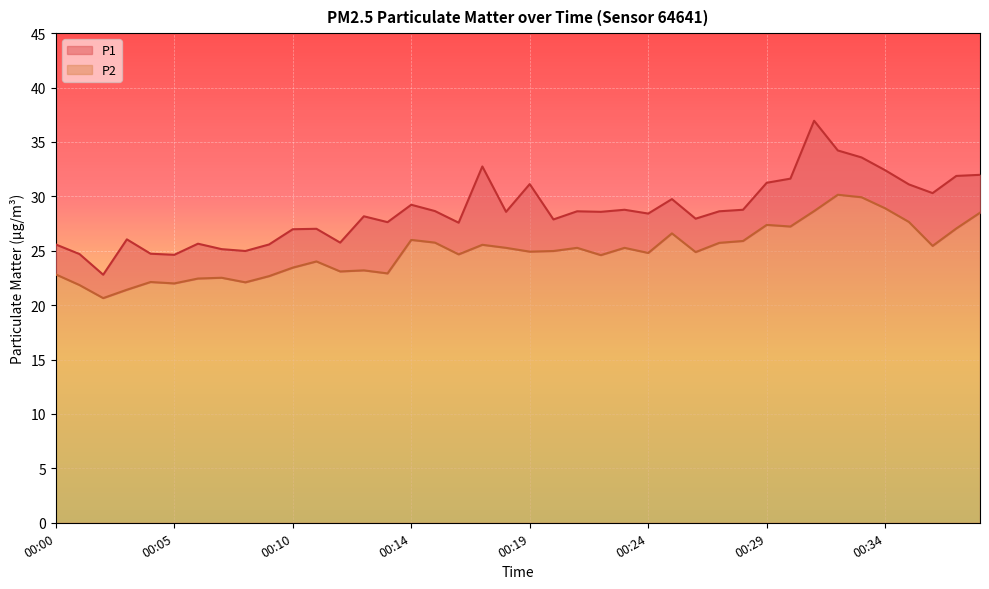

Which has a higher value, 00:34 or 00:12?

00:34